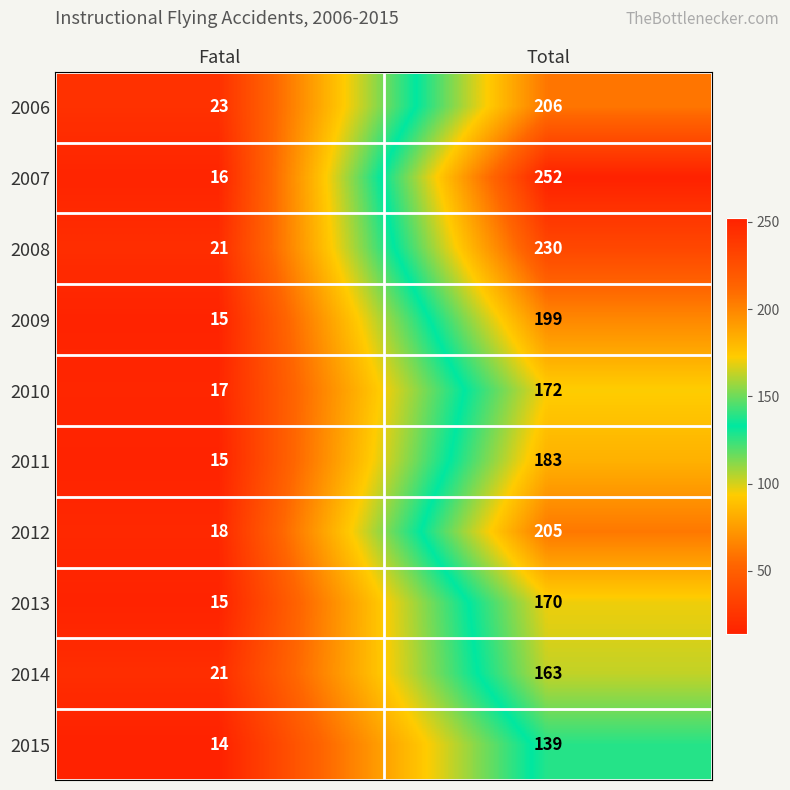

Which series has the largest total across all categories?

2007